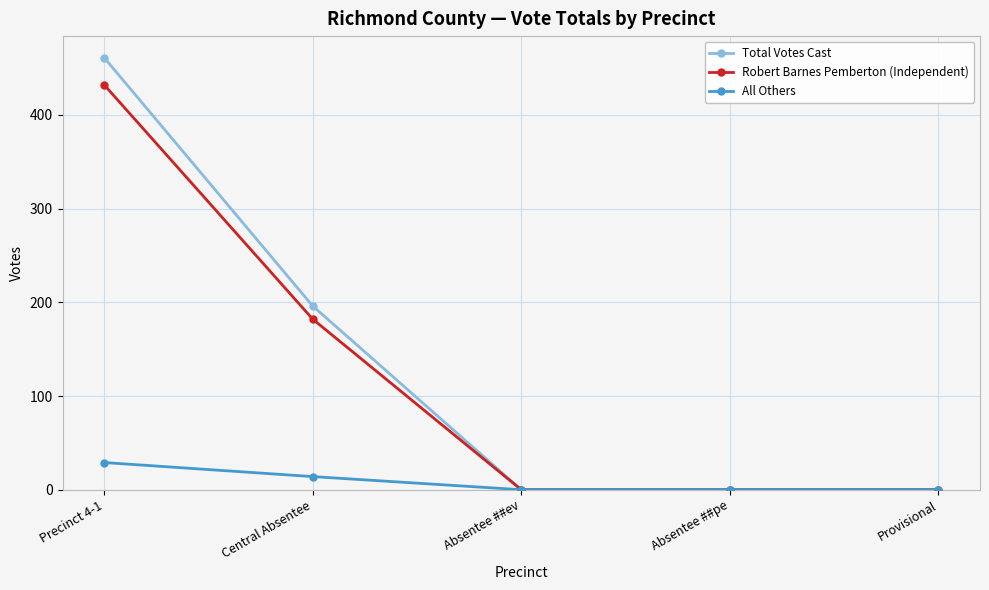

What is the sum of all Total Votes Cast values?

657